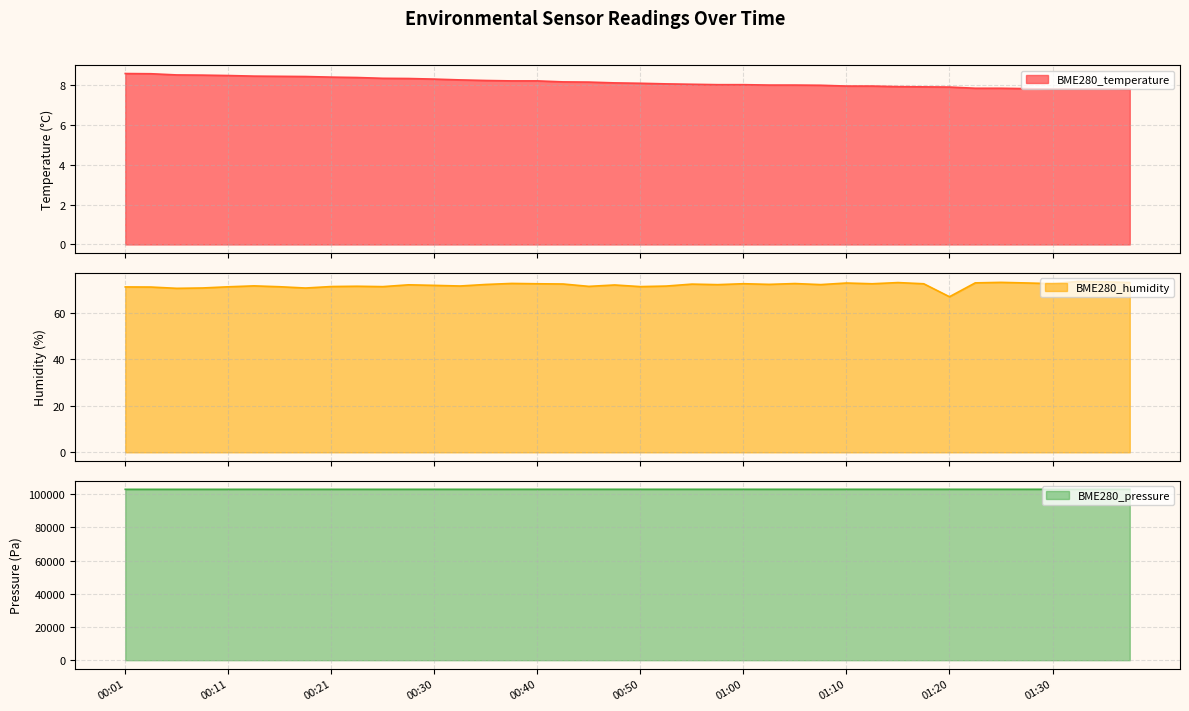

Which category has the highest value across all series?

01:35